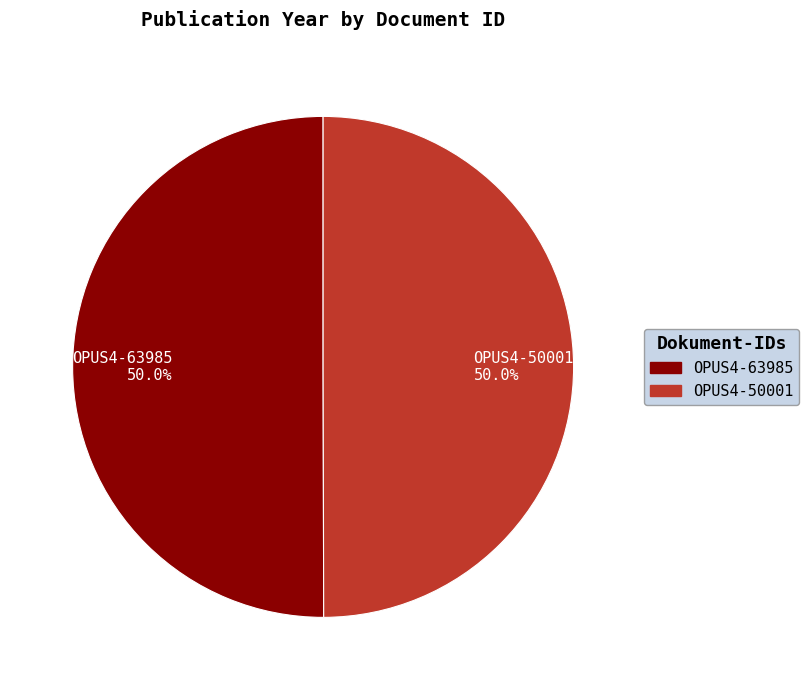

Combined, what portion of the pie is OPUS4-63985 and OPUS4-50001?

100.0%